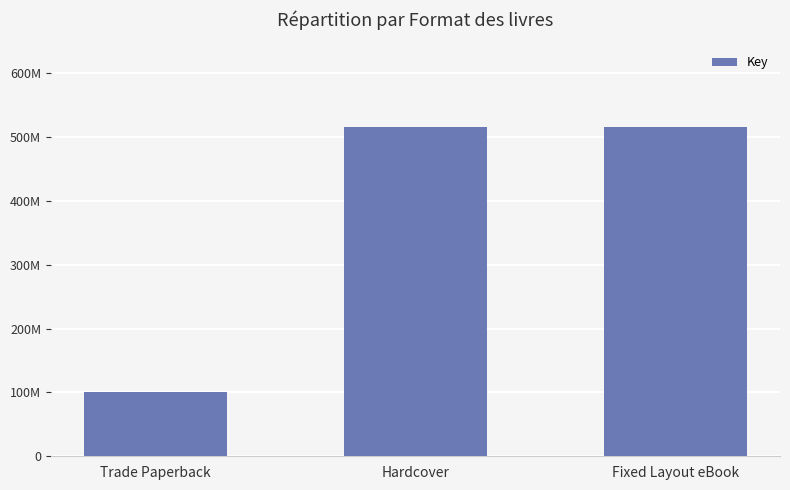

The chart shows a value of 515239500 at Hardcover. True or false?

True